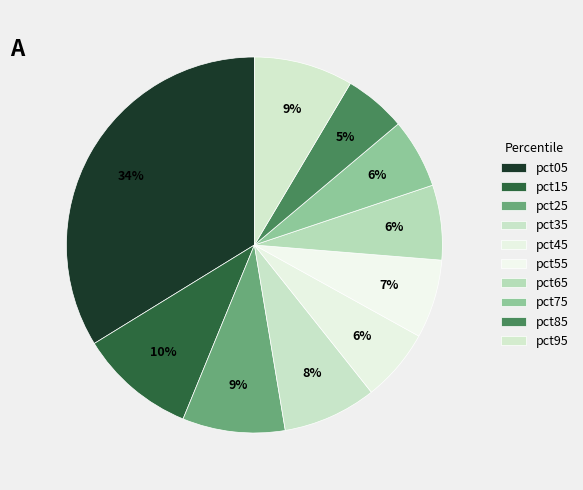

To the nearest percent, what is the difference between the pct85 and pct45 slice percentages?

1%